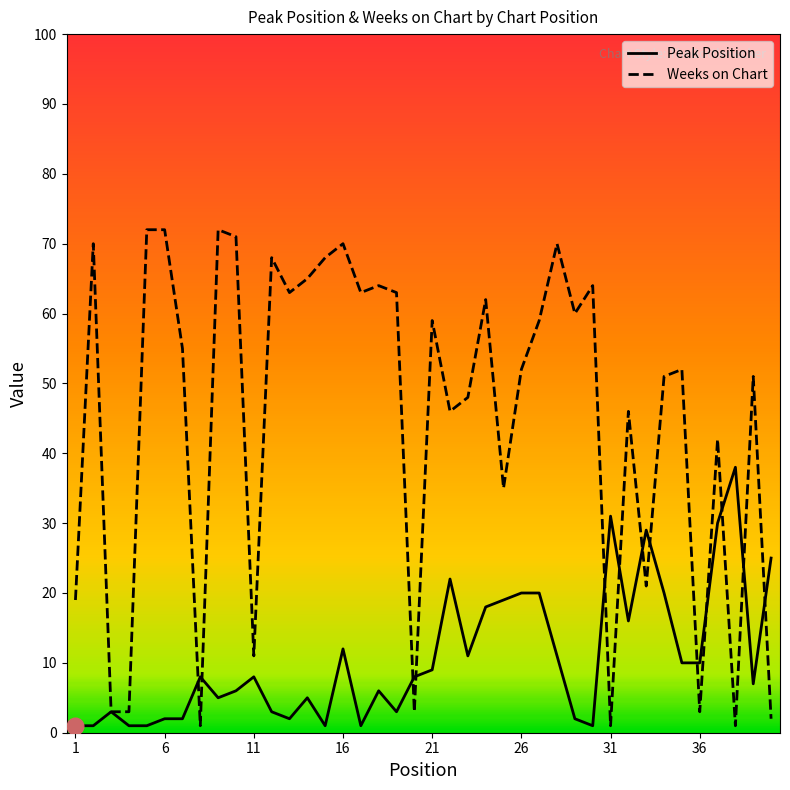

How many lines are shown in the chart?

2